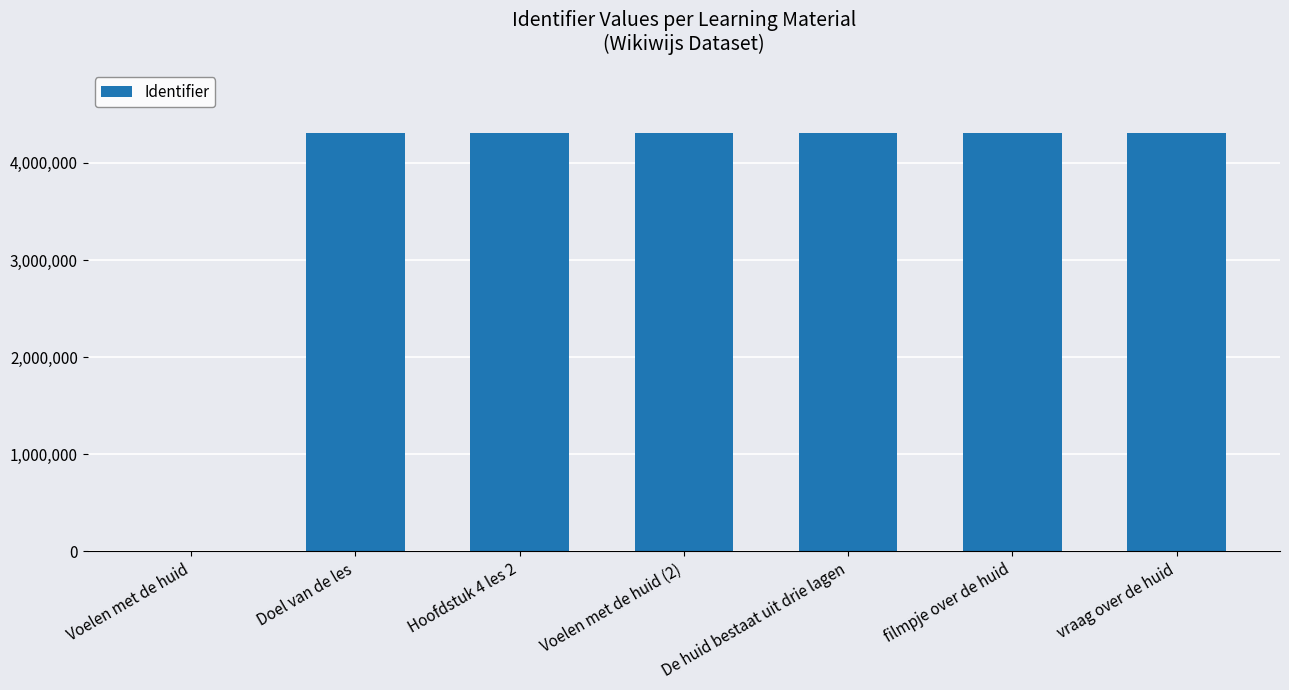

What is the sum of the values at vraag over de huid and De huid bestaat uit drie lagen?

8620359